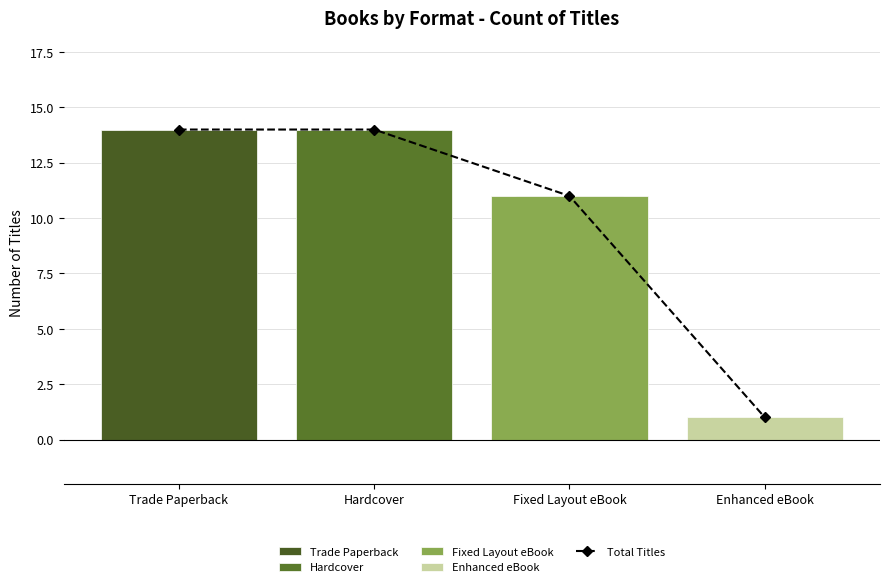

What is the maximum value shown in the chart?

14